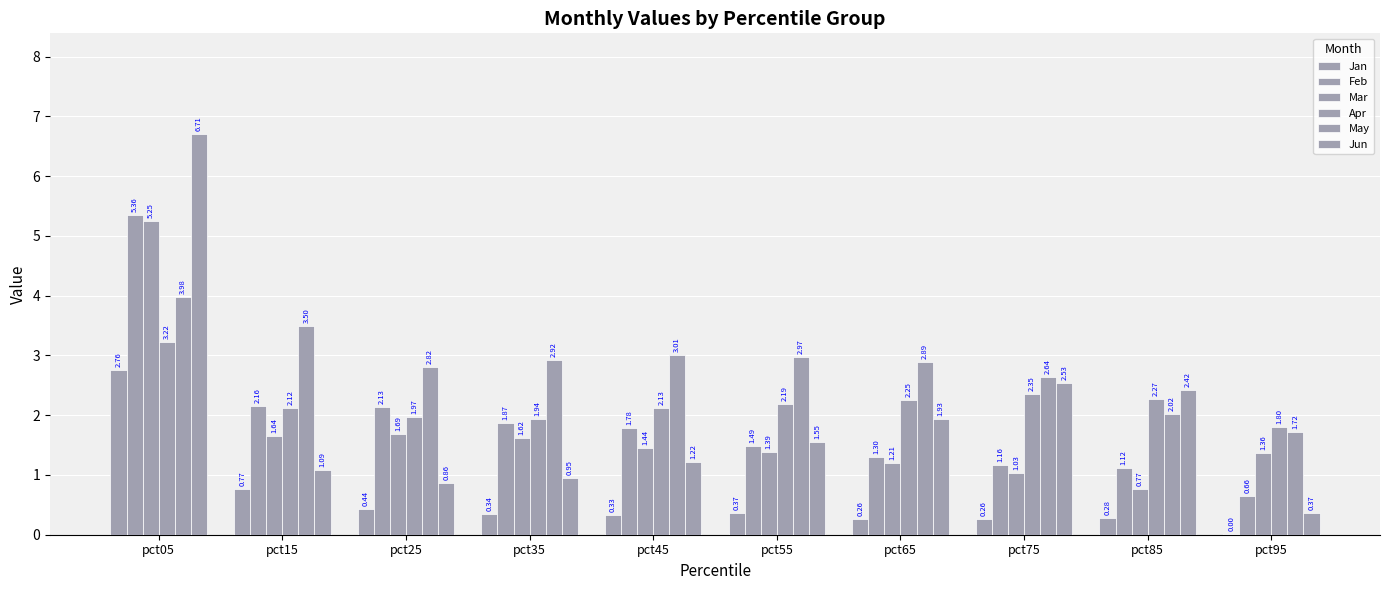

The value of Feb at pct05 is 5.4. True or false?

True